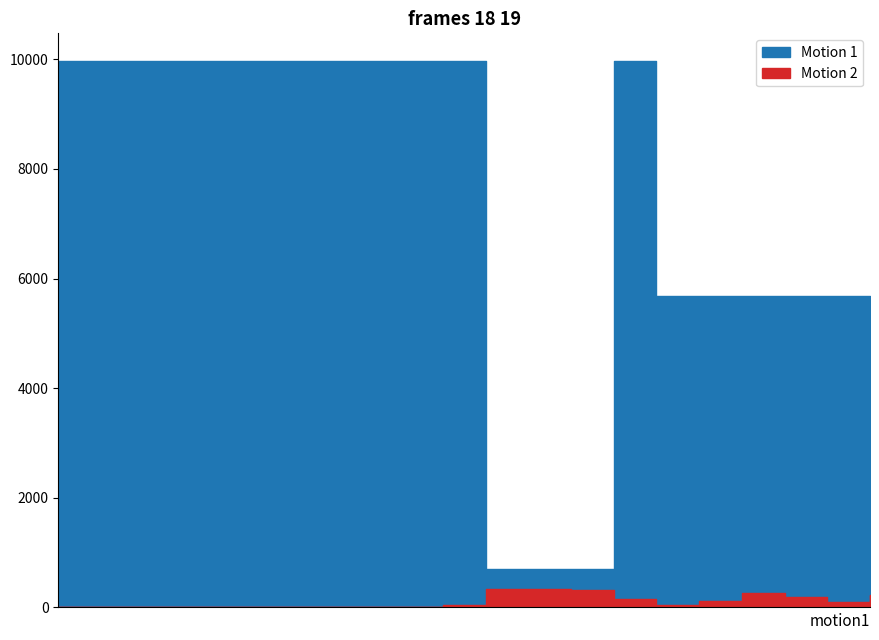

Does the chart display data point markers on the line(s)?

No